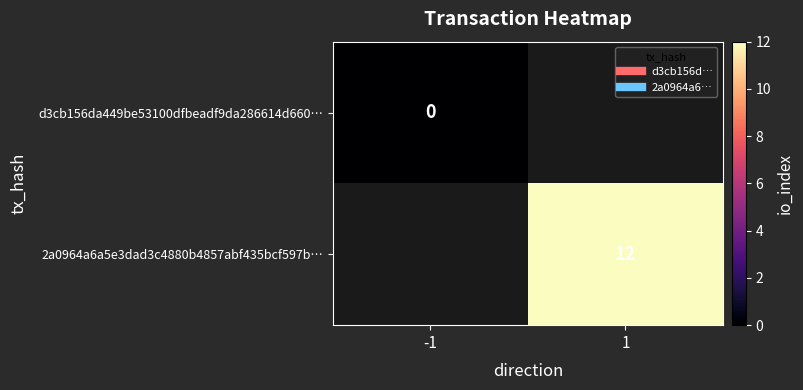

Which category has the lowest value across all series?

-1